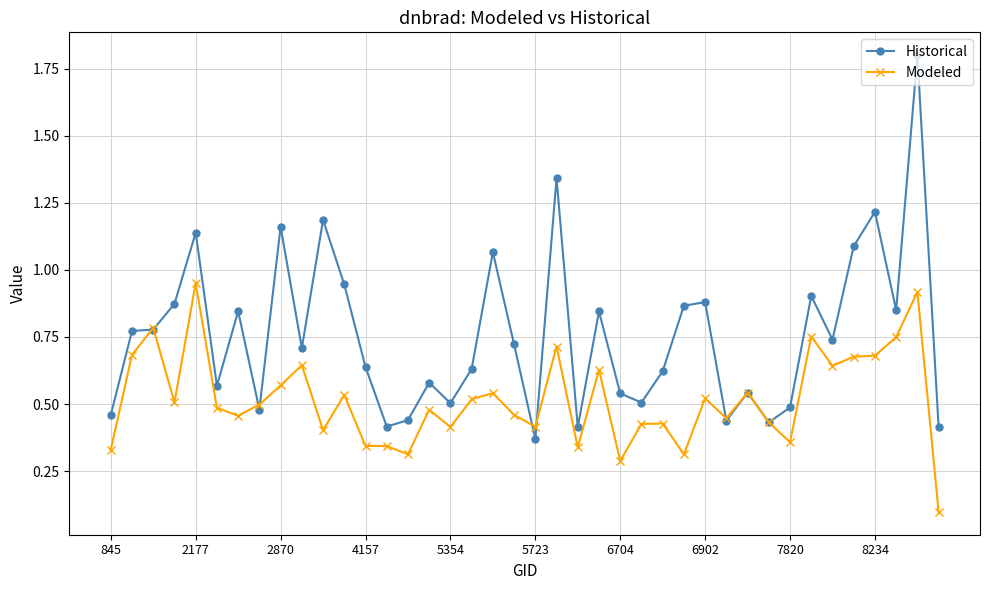

Which series has the largest range (max minus min)?

Historical